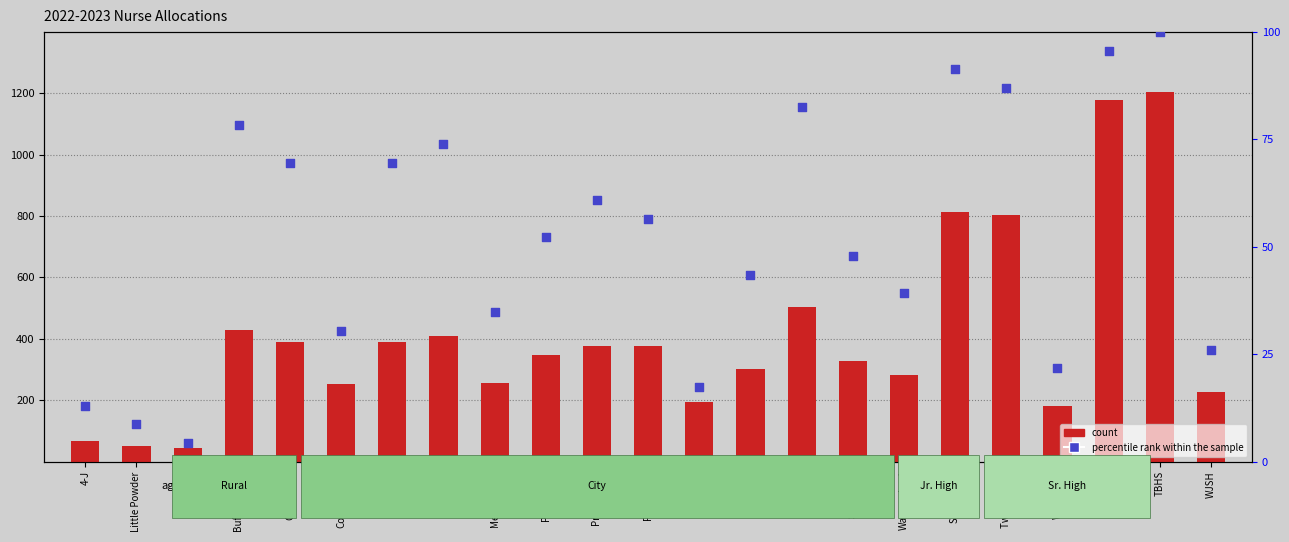

Is the value of percentile rank within the sample at Rawhide greater than the value of count at TBHS?

No